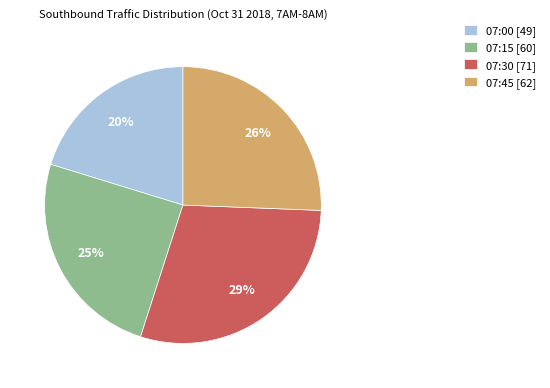

Do 07:45 and 07:30 together represent more than half of the pie?

Yes